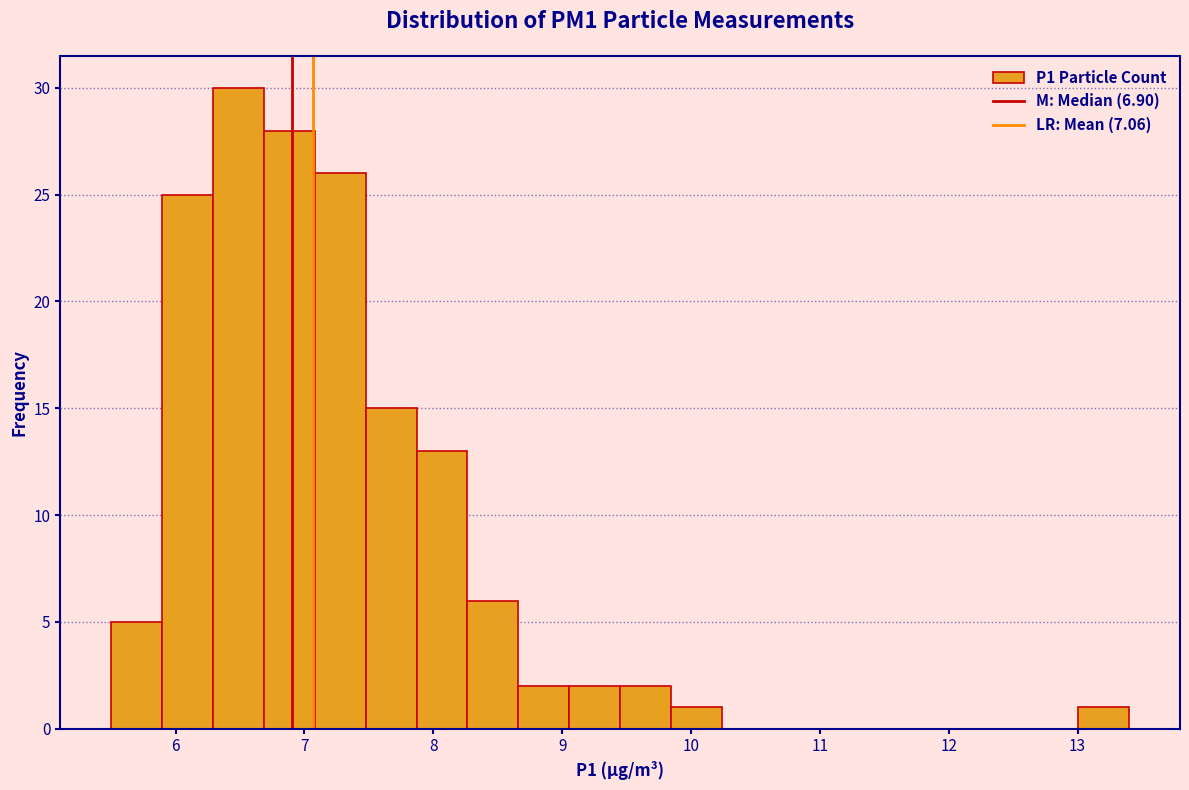

Around what value on the x-axis is the tallest bar? Give the approximate position of its centre, as read against the axis.

6.5